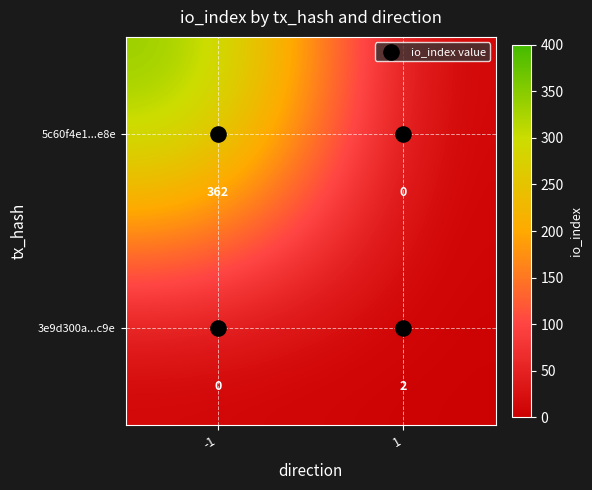

Which series has the largest total across all categories?

5c60f4e1...e8e